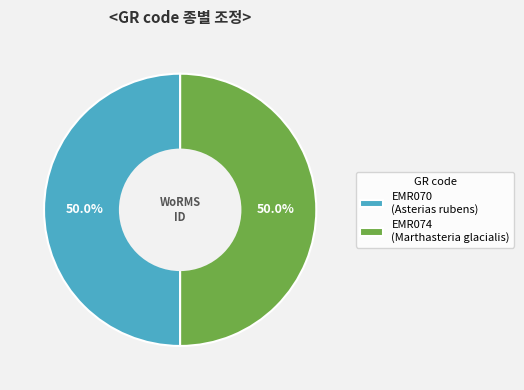

To the nearest percent, what is the combined percentage of EMR070 and EMR074?

100%